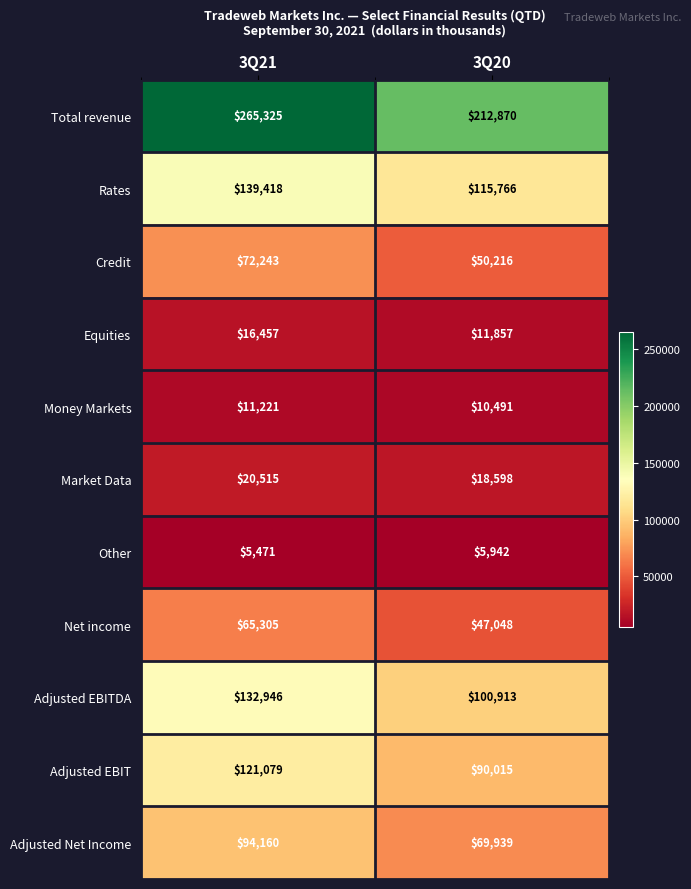

The Equities series shows 16457 at 3Q21. True or false?

True